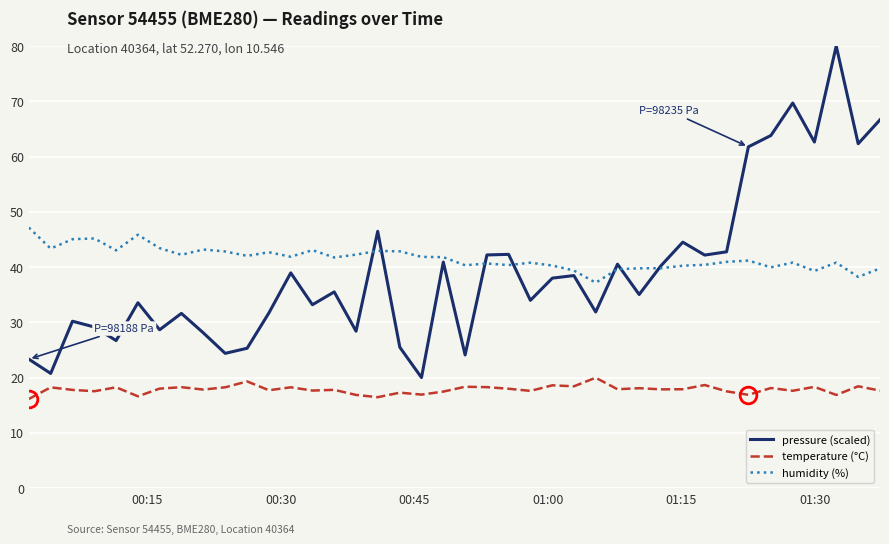

What is the sum of all temperature (°C) values?

713.4